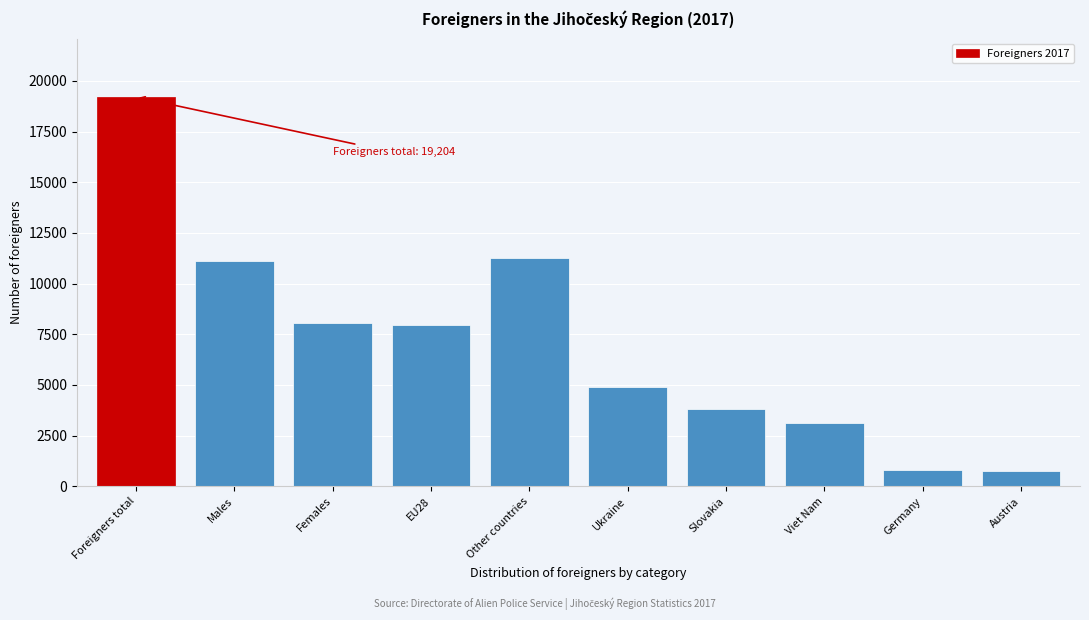

Where is the data nearest to the value 9973?

Males